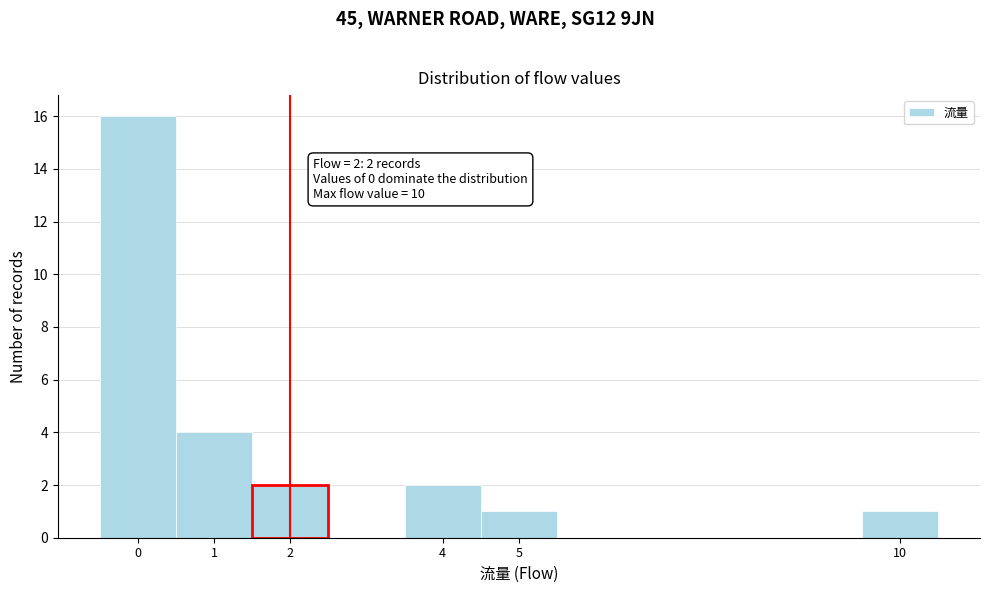

Which range on the x-axis has the tallest bar?

-0.5 to 0.5